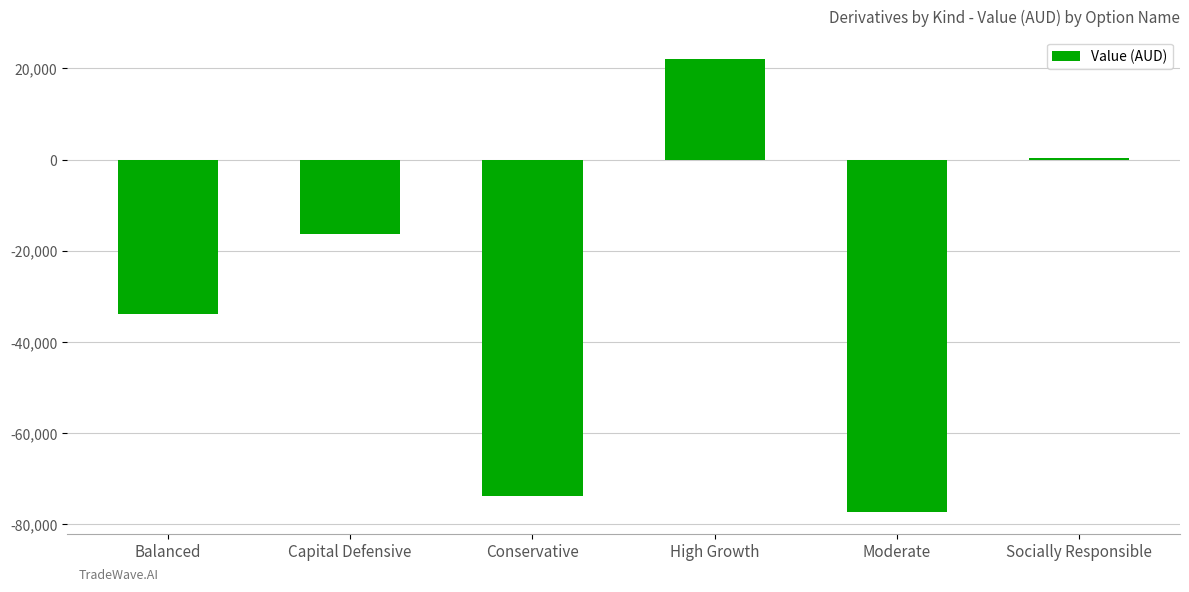

What is the approximate value at Moderate?

-77254.2